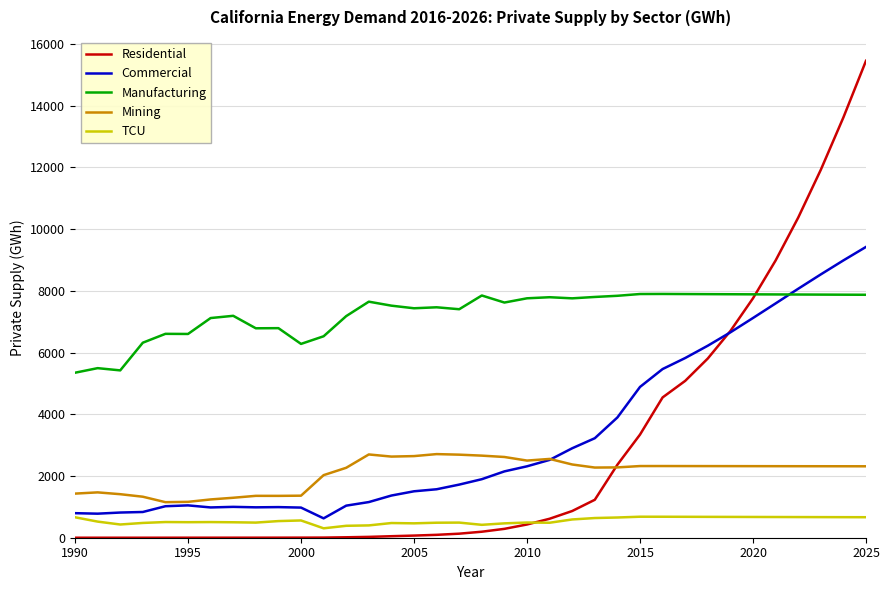

What is the highest value of the Mining series?

2709.6